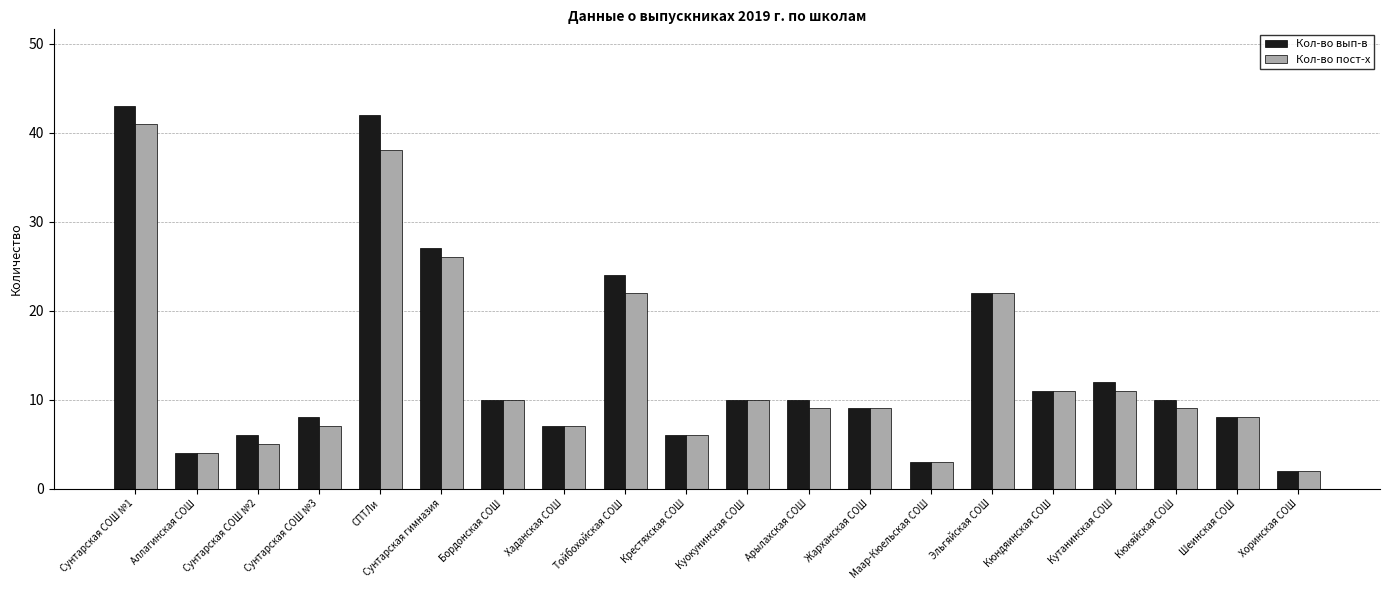

What is the difference between the Кол-во вып-в values at Кюкяйская СОШ and Крестяхская СОШ?

4